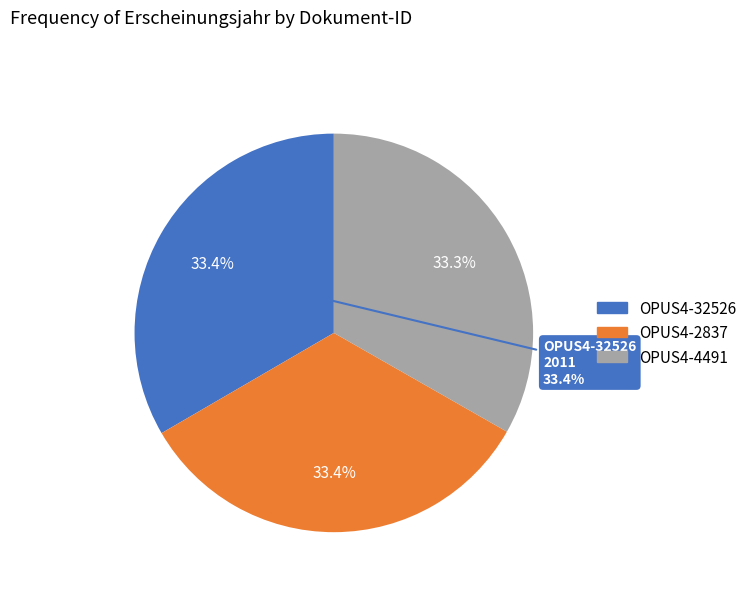

Which has a higher value, OPUS4-4491 or OPUS4-2837?

OPUS4-2837